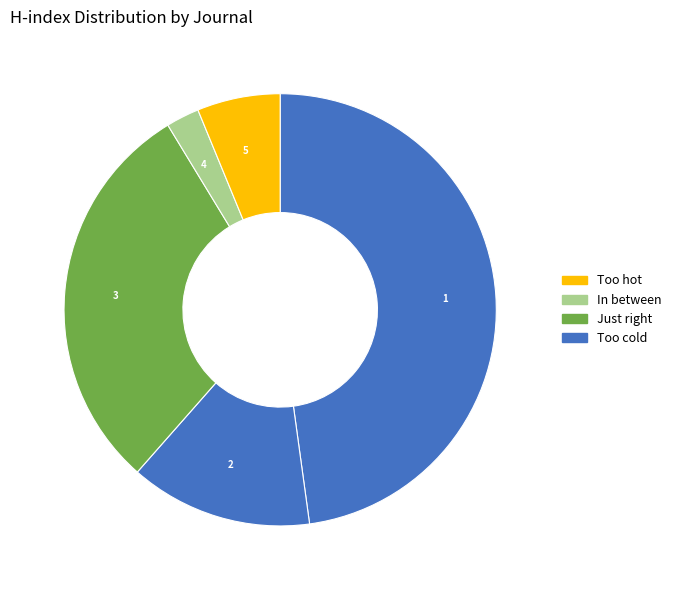

Count the number of slices in the pie.

5